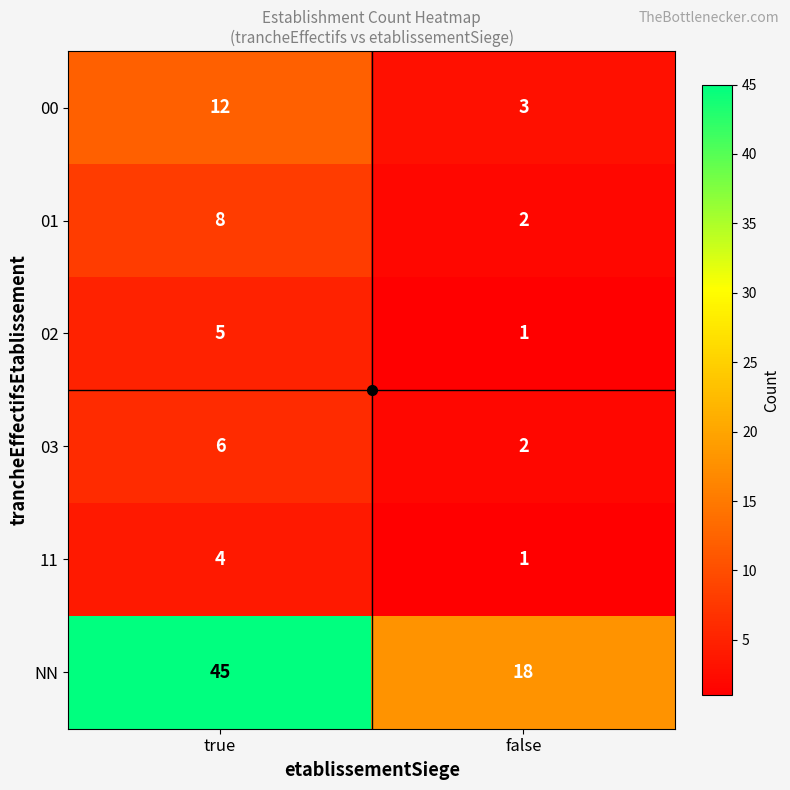

Which series changed the most between true and false?

NN